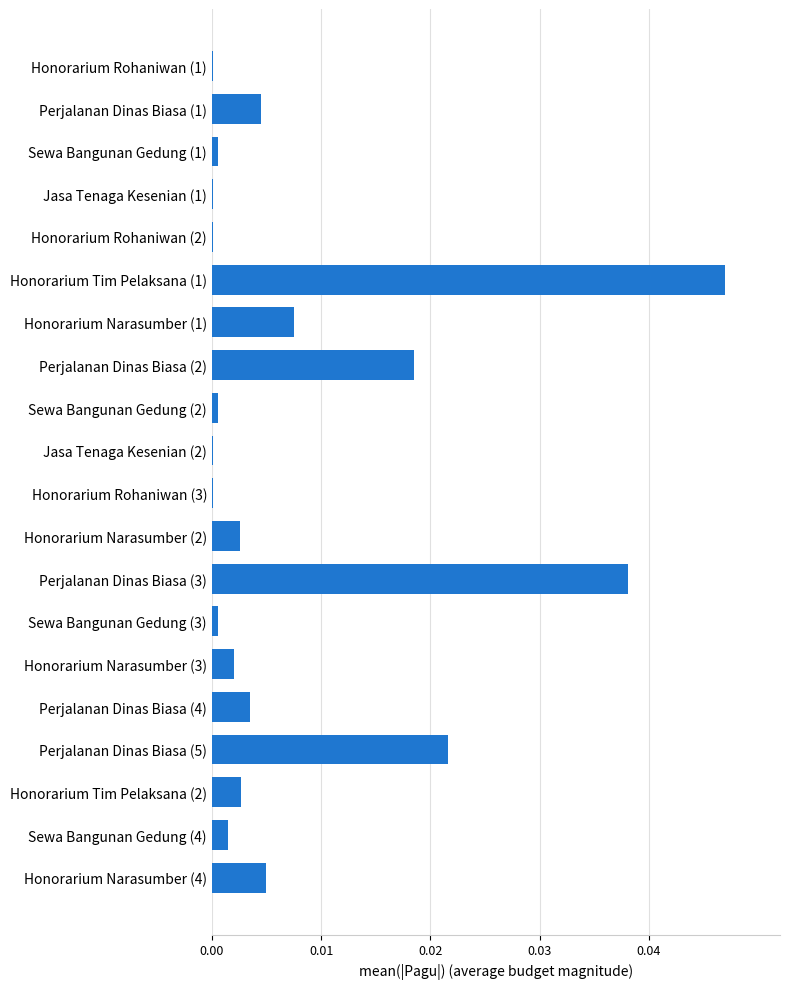

True or false: the data shows 0.0 at Sewa Bangunan Gedung (3).

True